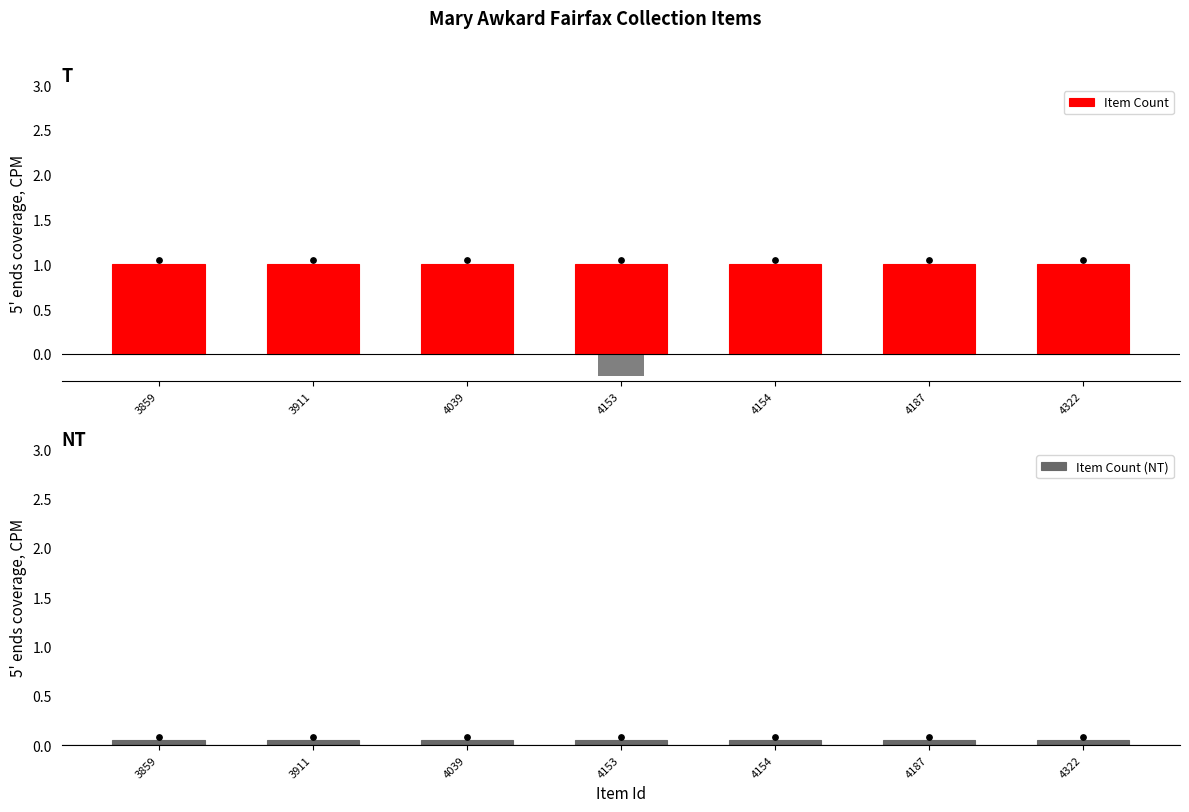

What are all the series names shown in the legend?

Item Count, Item Count (NT)